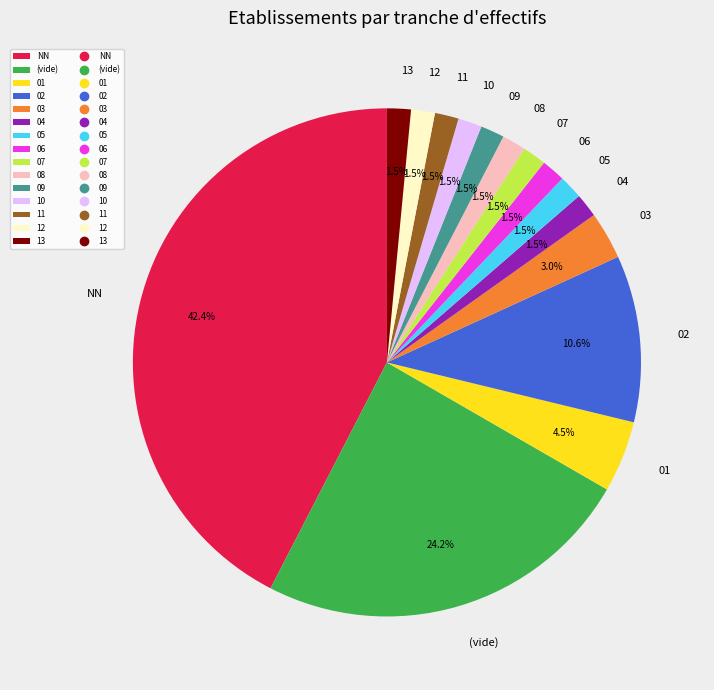

To the nearest percent, what is the combined percentage of 07 and 01?

6%